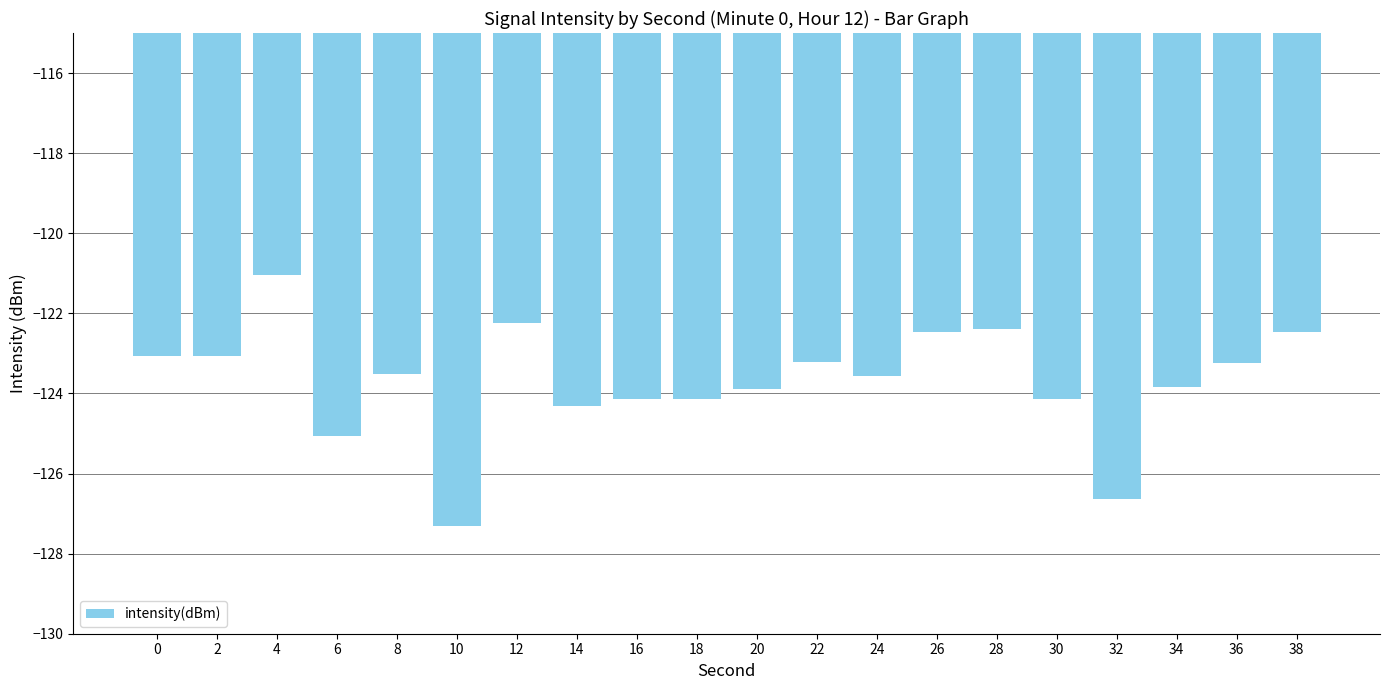

What is the approximate value at 26?

-122.5